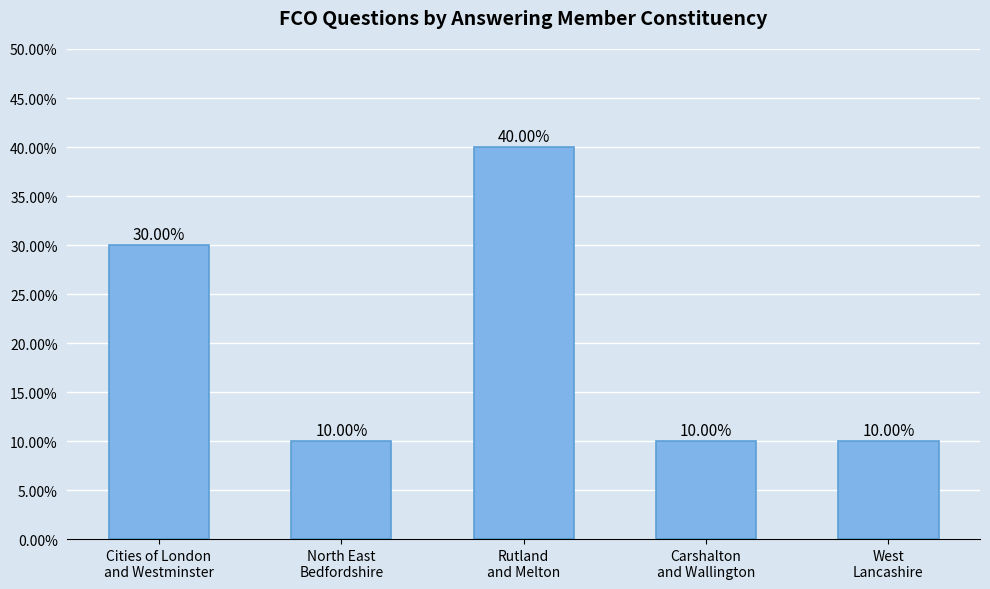

What is the change in value from Cities of London
and Westminster to West
Lancashire?

-0.2